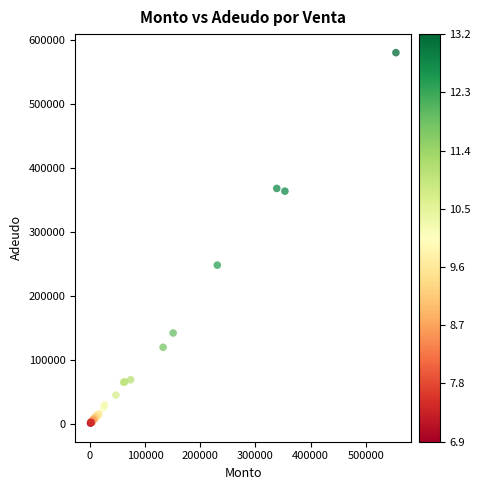

What Y value in the scatter plot is closest to 290461?

247932.6